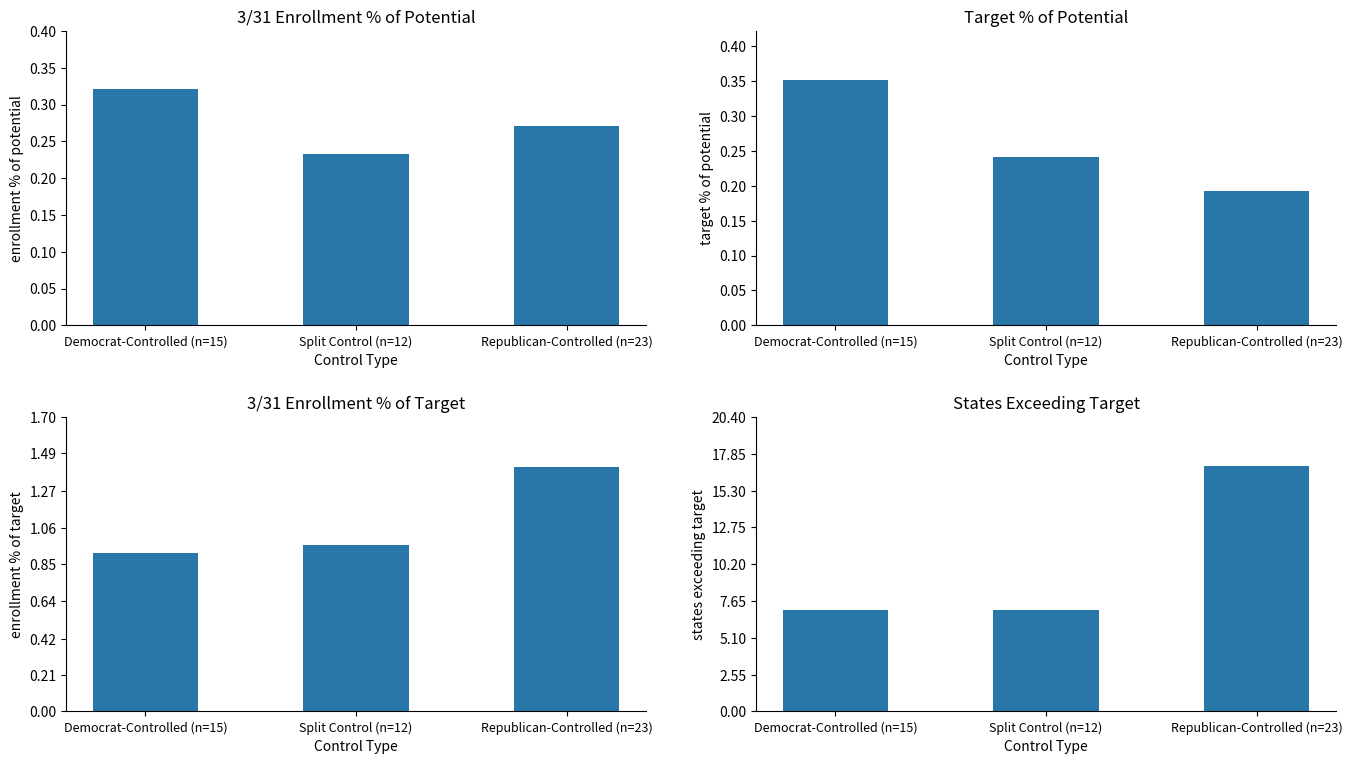

Which series has the largest total across all categories?

States Exceeding Target